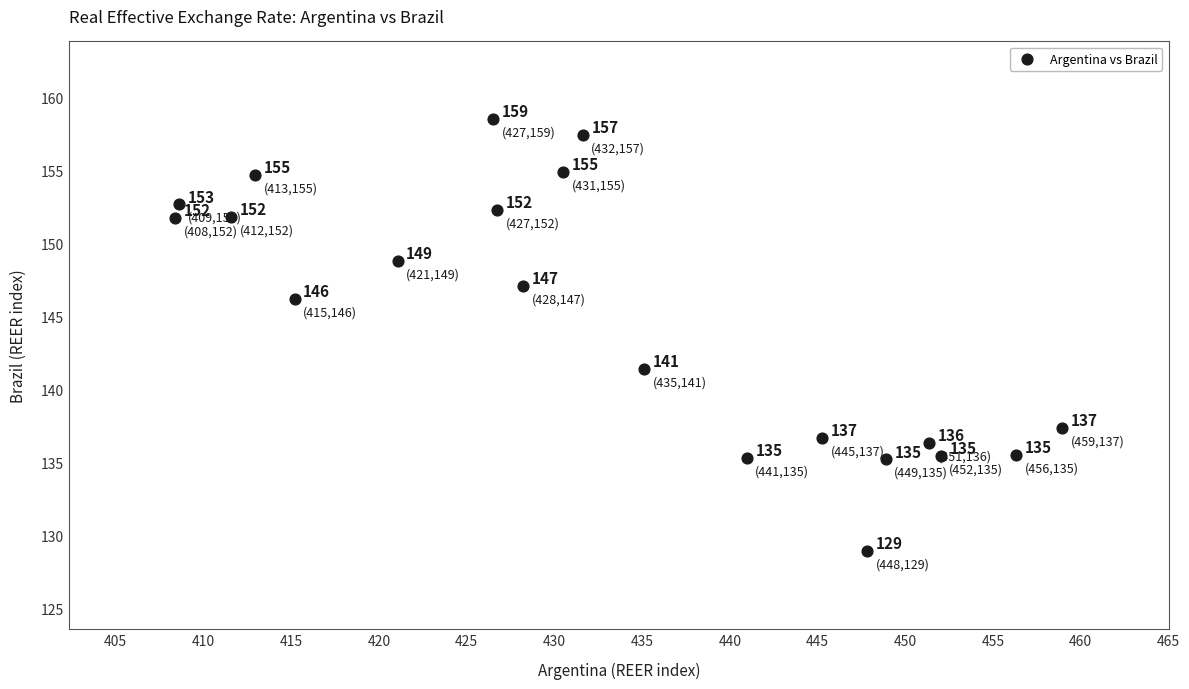

What is the range of X values (max minus min)?

50.6